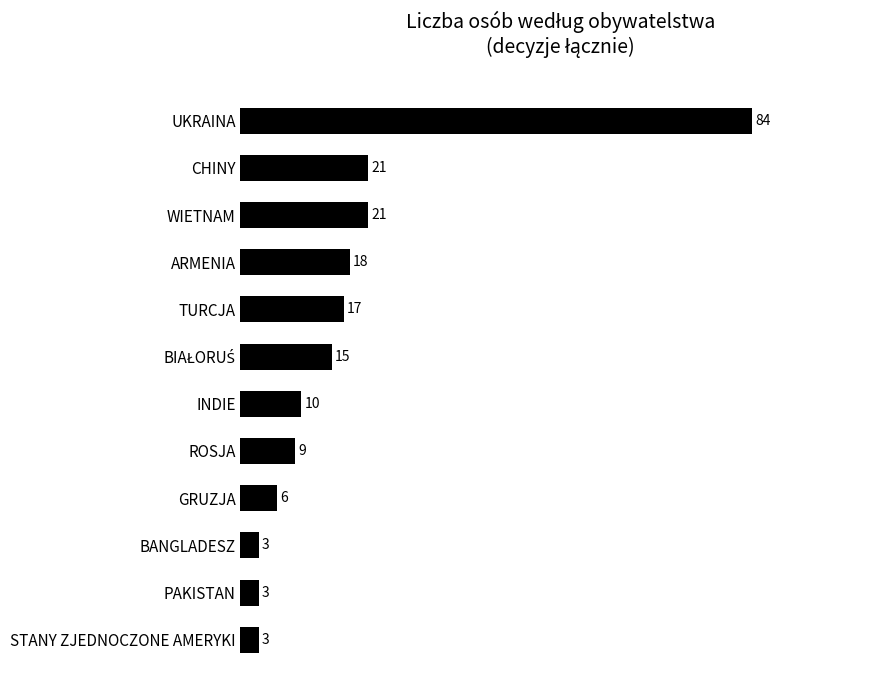

Reading bottom to top, transcribe all the data shown in this chart.

3	3	3	6	9	10	15	17	18	21	21	84